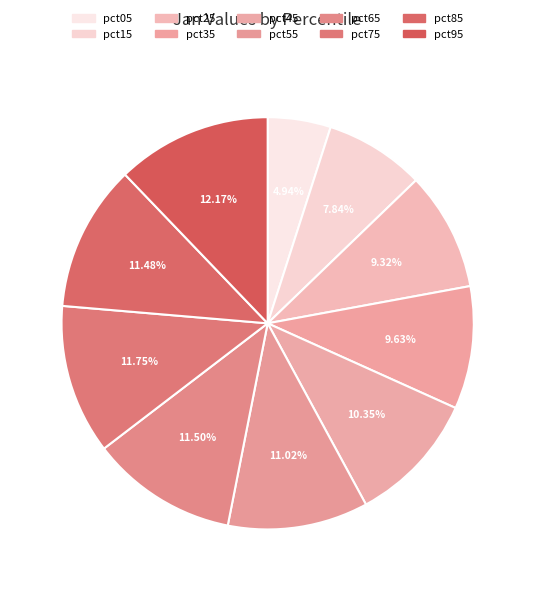

Is there any slice that represents more than half of the pie?

No